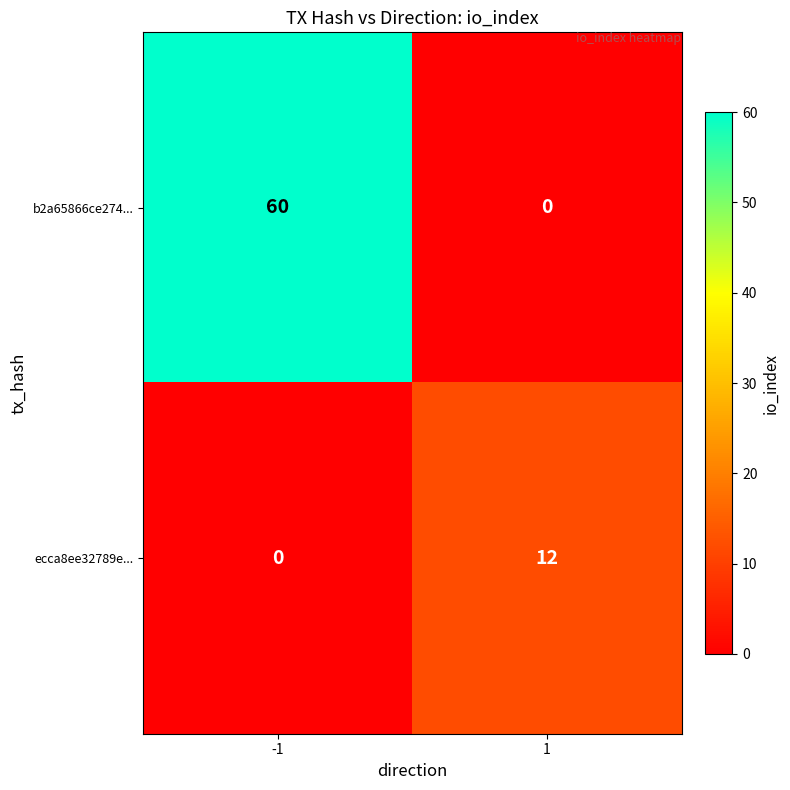

What is the sum of the b2a65866ce274... values at 1 and -1?

60